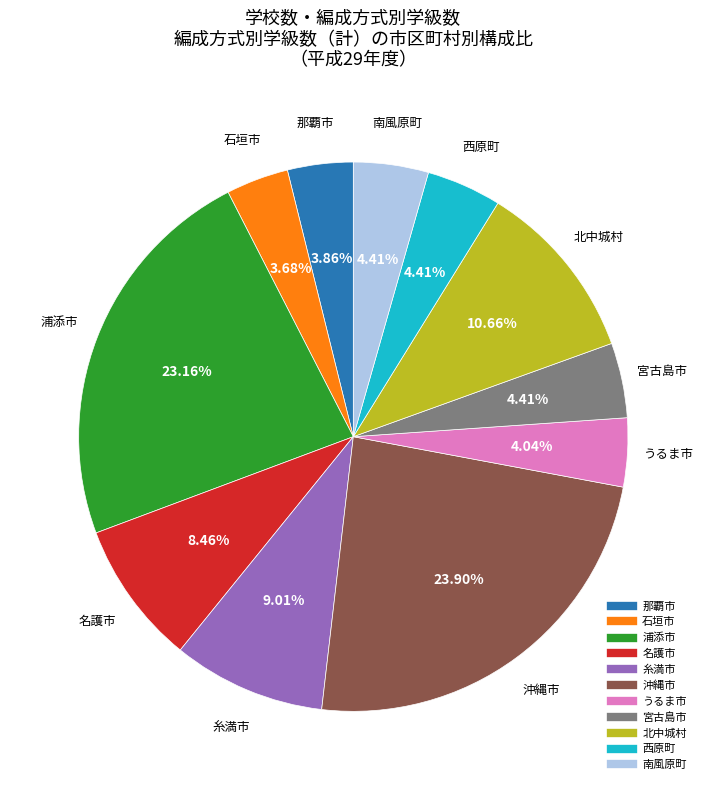

To the nearest percent, what portion does 南風原町 represent?

4%